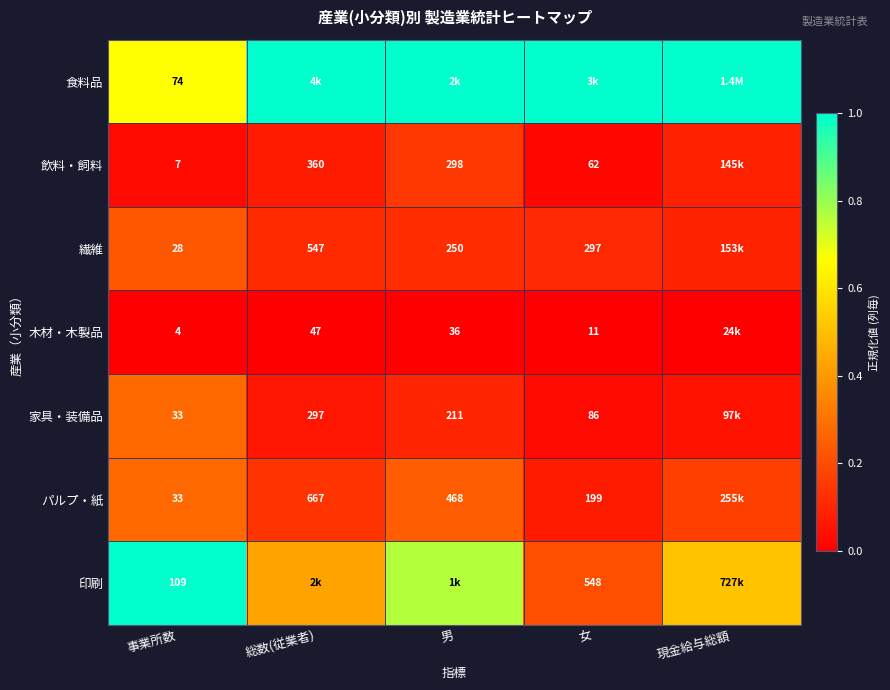

Count the 繊維 values in the range 0 to 1.

5